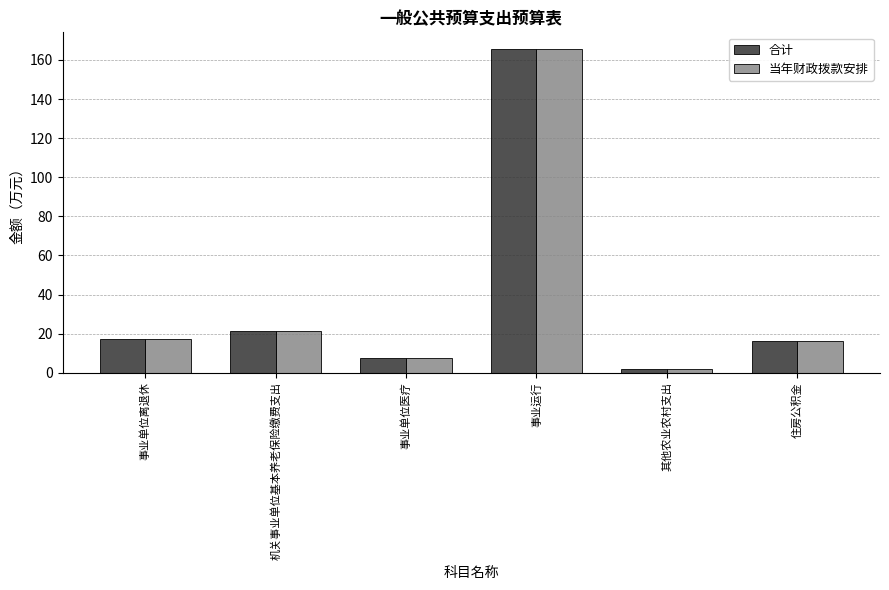

Reading left to right, what are all the values shown in this chart?

合计: 事业单位离退休=17.2	机关事业单位基本养老保险缴费支出=21.1	事业单位医疗=7.4	事业运行=165.8	其他农业农村支出=2.0	住房公积金=16.3
当年财政拨款安排: 事业单位离退休=17.2	机关事业单位基本养老保险缴费支出=21.1	事业单位医疗=7.4	事业运行=165.8	其他农业农村支出=2.0	住房公积金=16.3